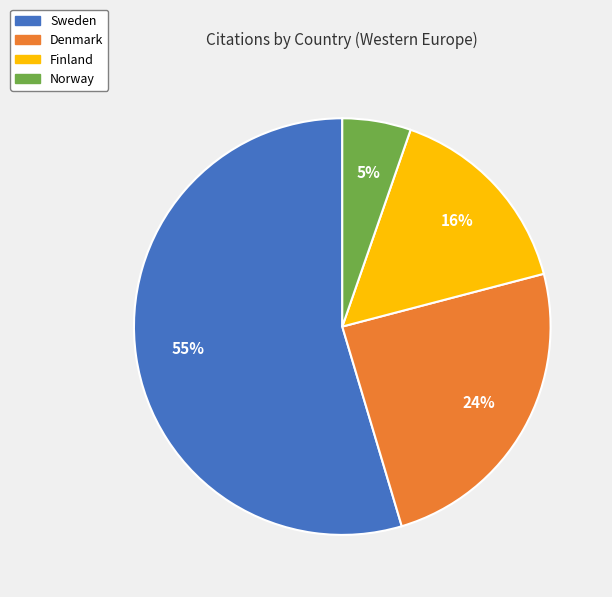

How many slices are in this pie chart?

4